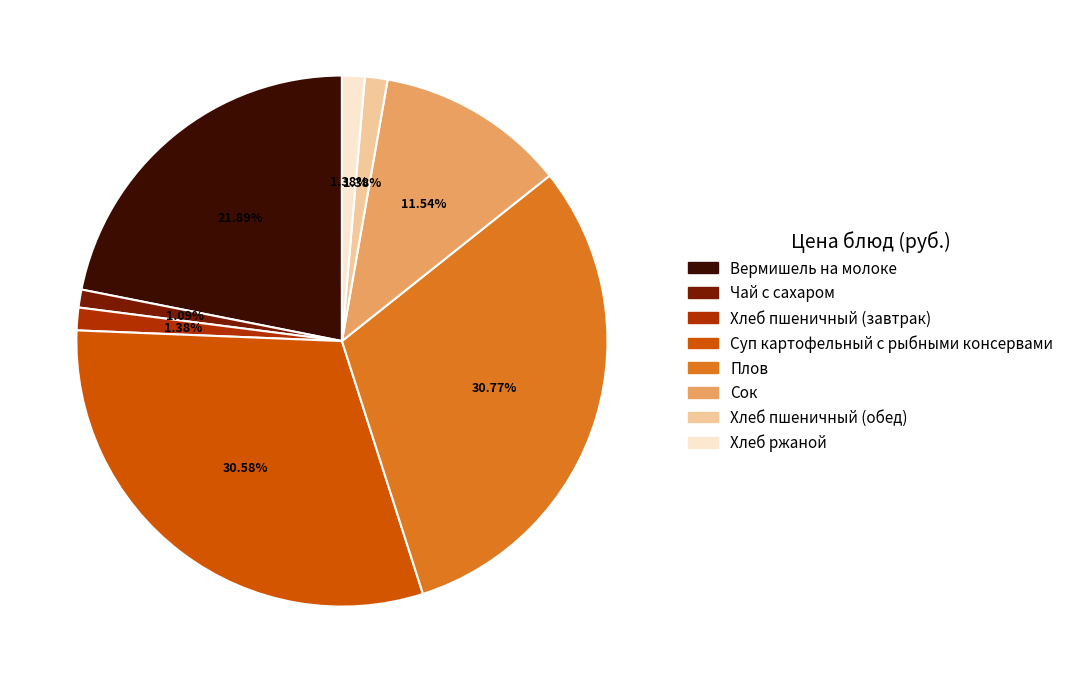

How many segments does this pie chart have?

8